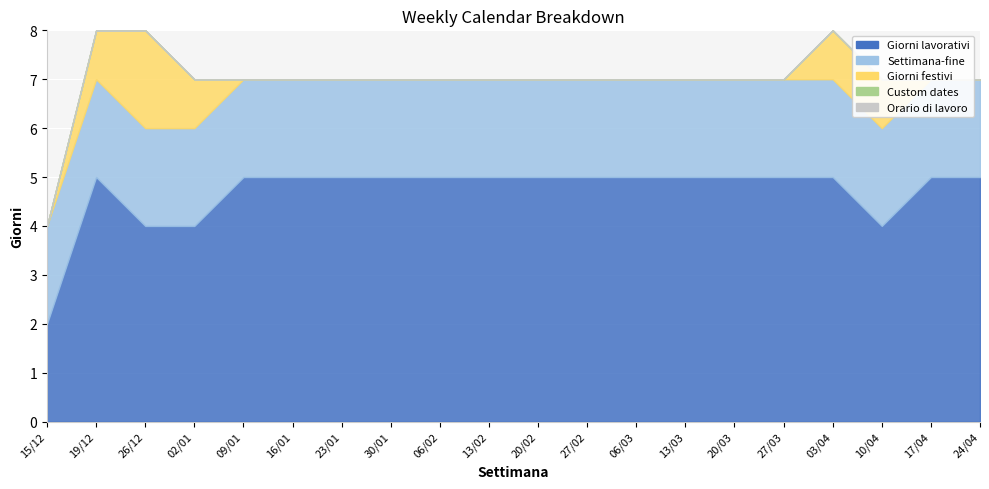

True or false: Orario di lavoro and Giorni lavorativi intersect in this chart.

False